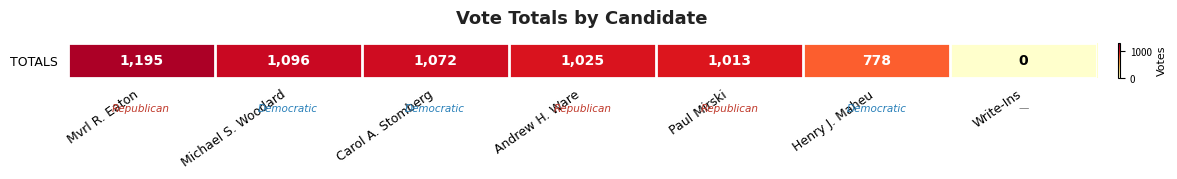

The chart shows a value of 1195 at Mvrl R. Eaton. True or false?

True